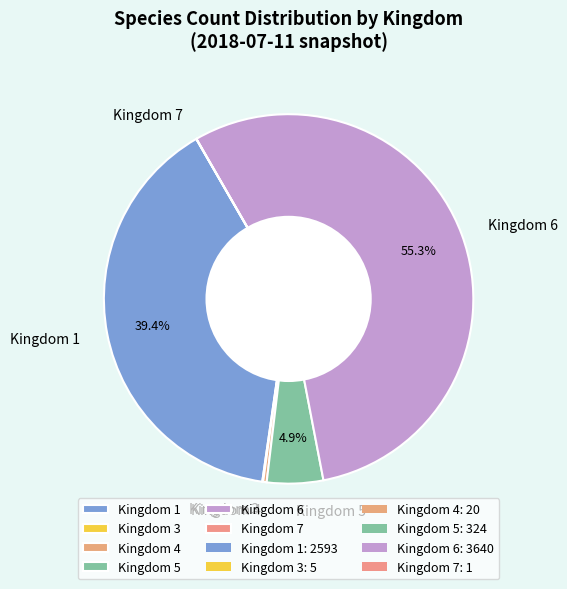

Which has a higher value, Kingdom 1 or Kingdom 6?

Kingdom 6